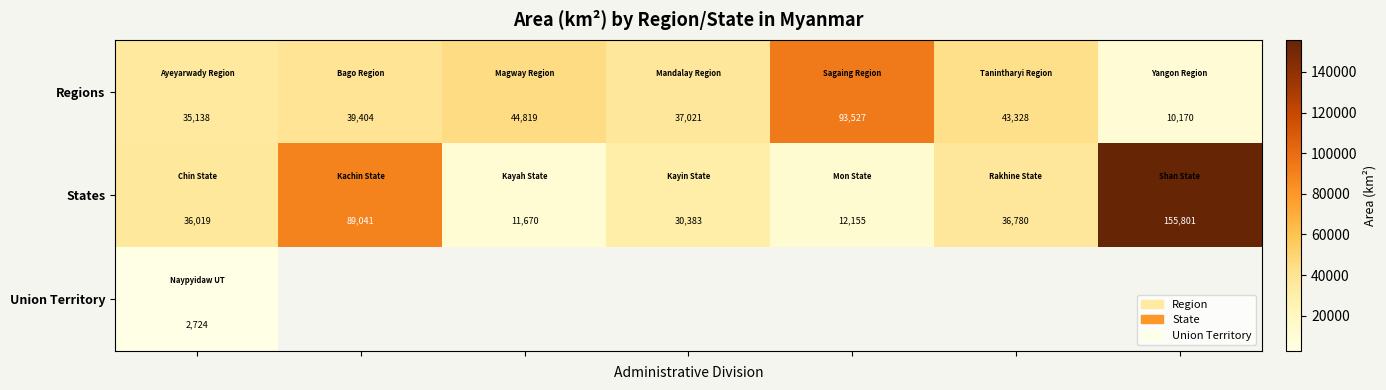

What is the average value of the States series?

53121